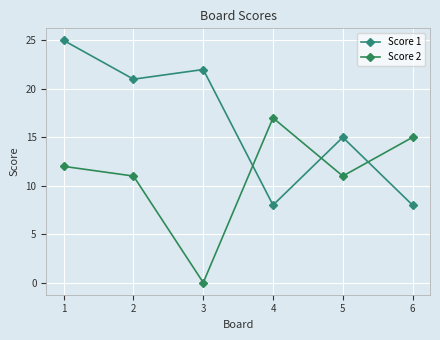

Reading left to right, extract all data points from this chart.

Score 1: 1=25	2=21	3=22	4=8	5=15	6=8
Score 2: 1=12	2=11	3=0	4=17	5=11	6=15